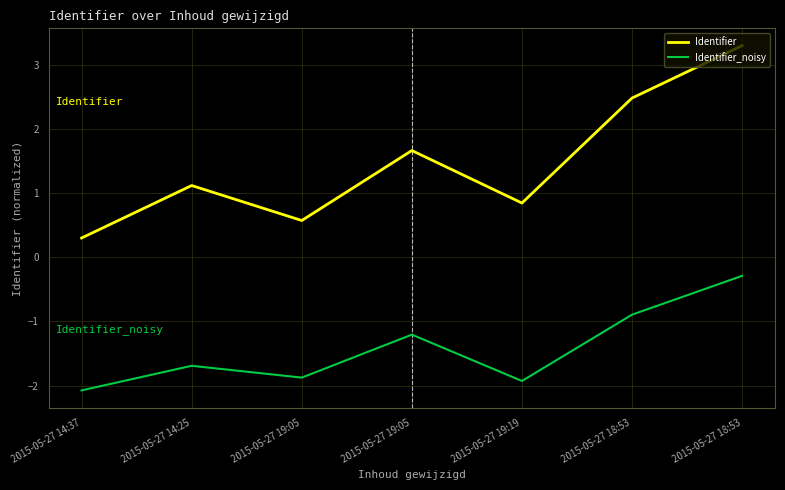

What is the label of the 5th point from the left?

2015-05-27 19:19